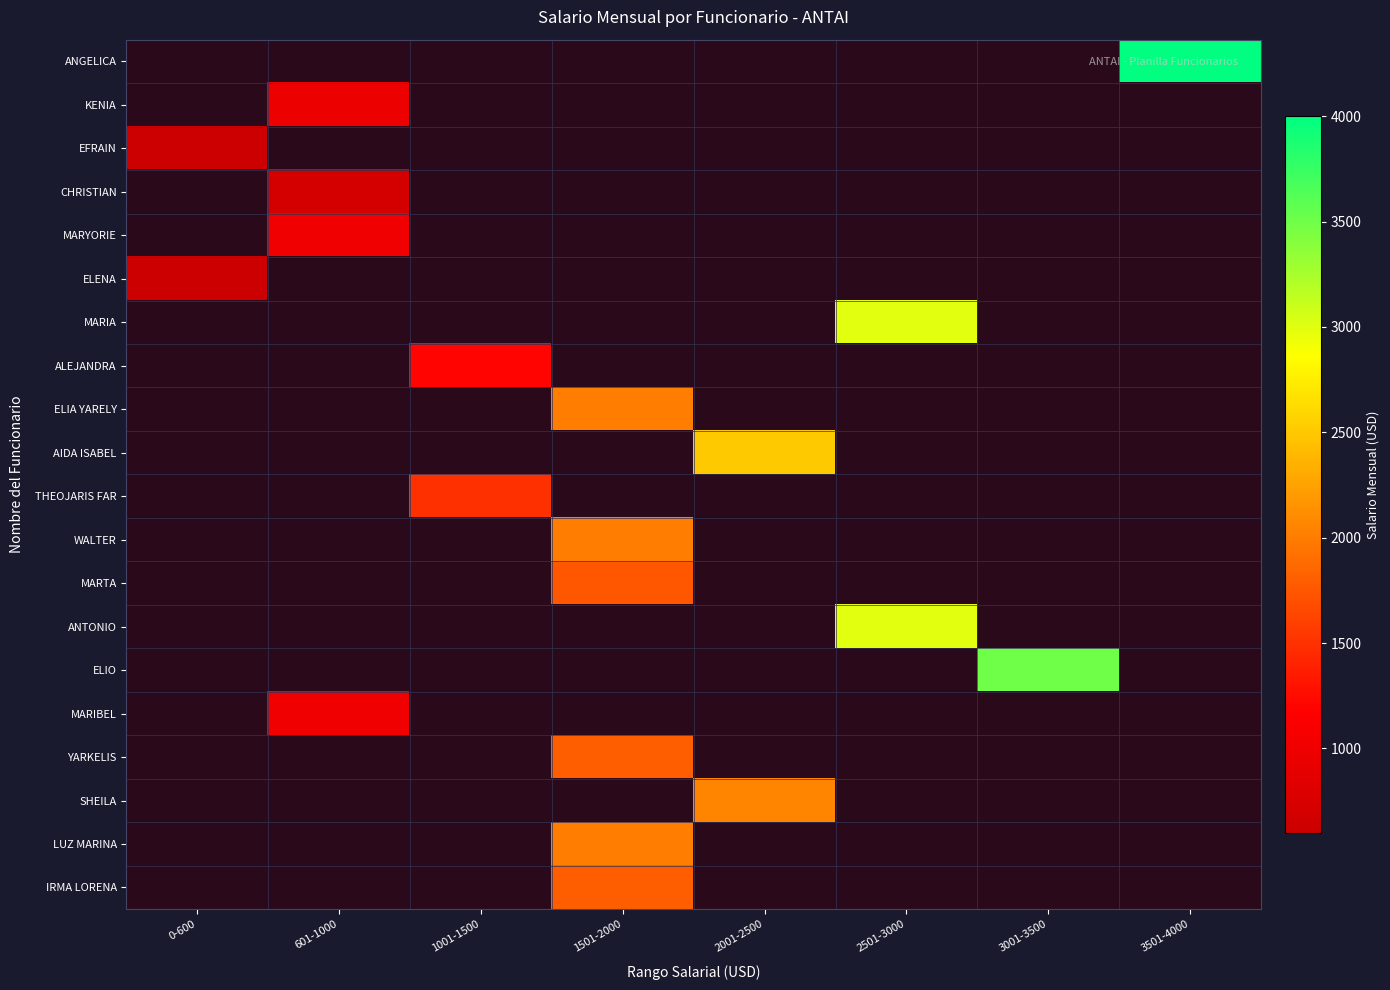

Is the value of KENIA at 3001-3500 greater than the value of ANTONIO at 2501-3000?

No